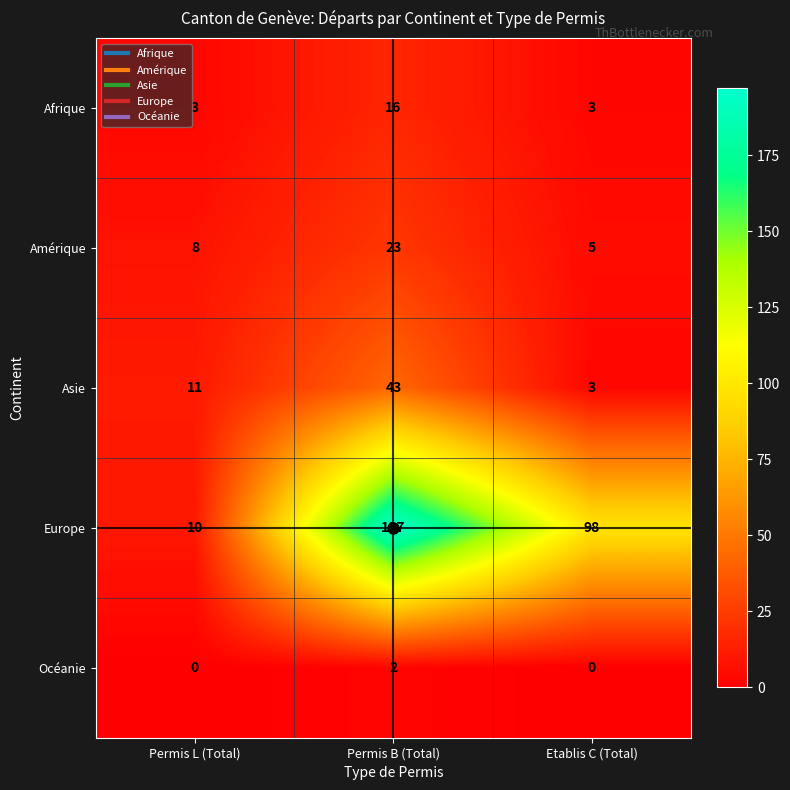

Count the number of categories in the chart.

3